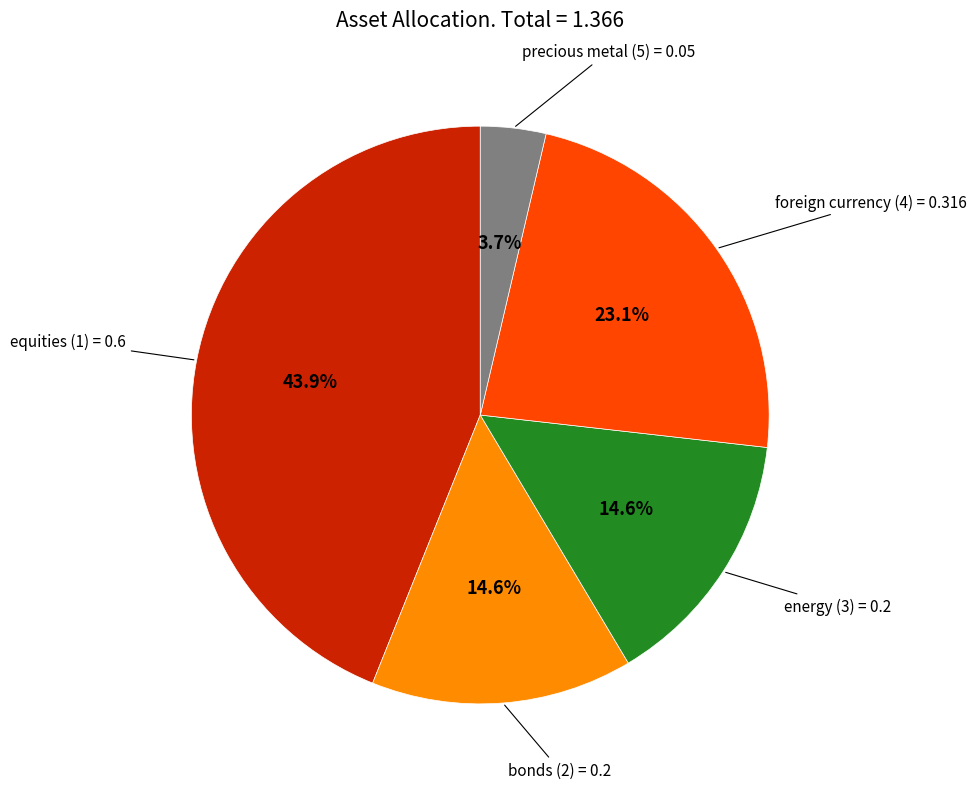

Count the number of slices in the pie.

5